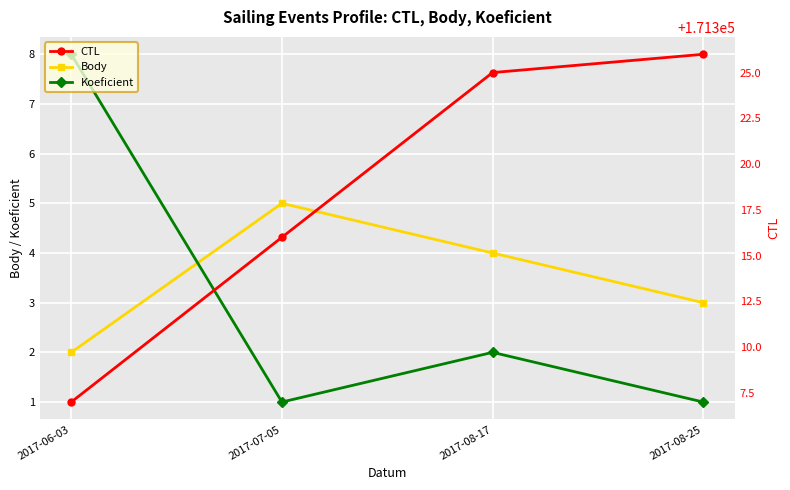

What is the value of the CTL point at the 3rd from the left?

171325